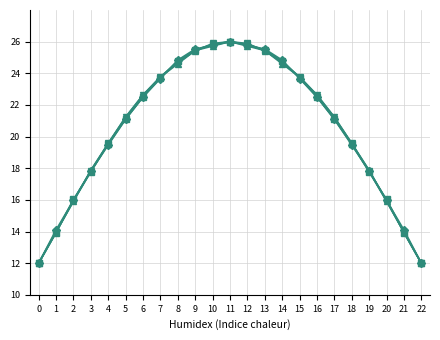

What is the total value across all series at 13?

127.3